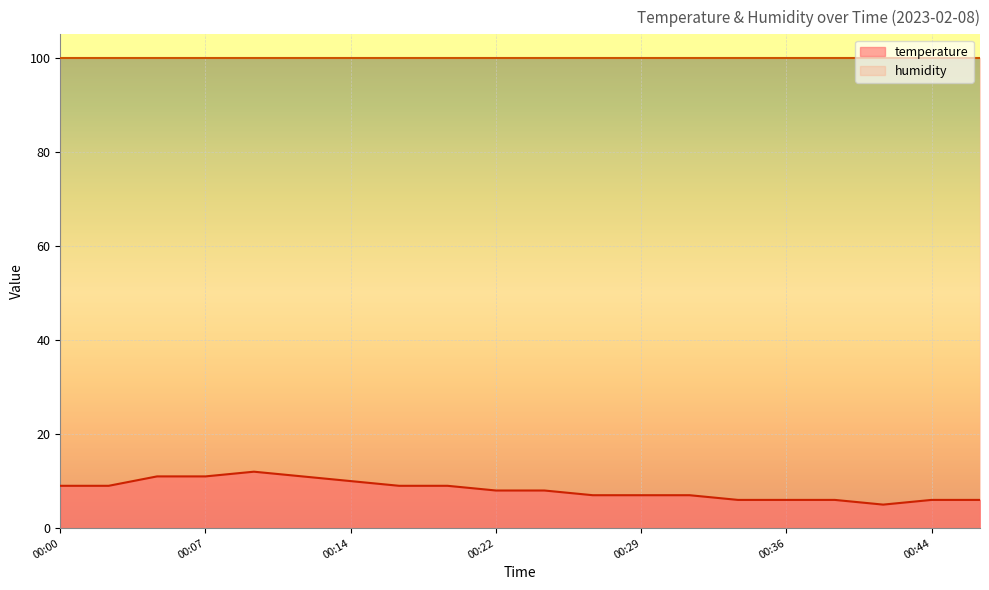

How many lines are shown in the chart?

2